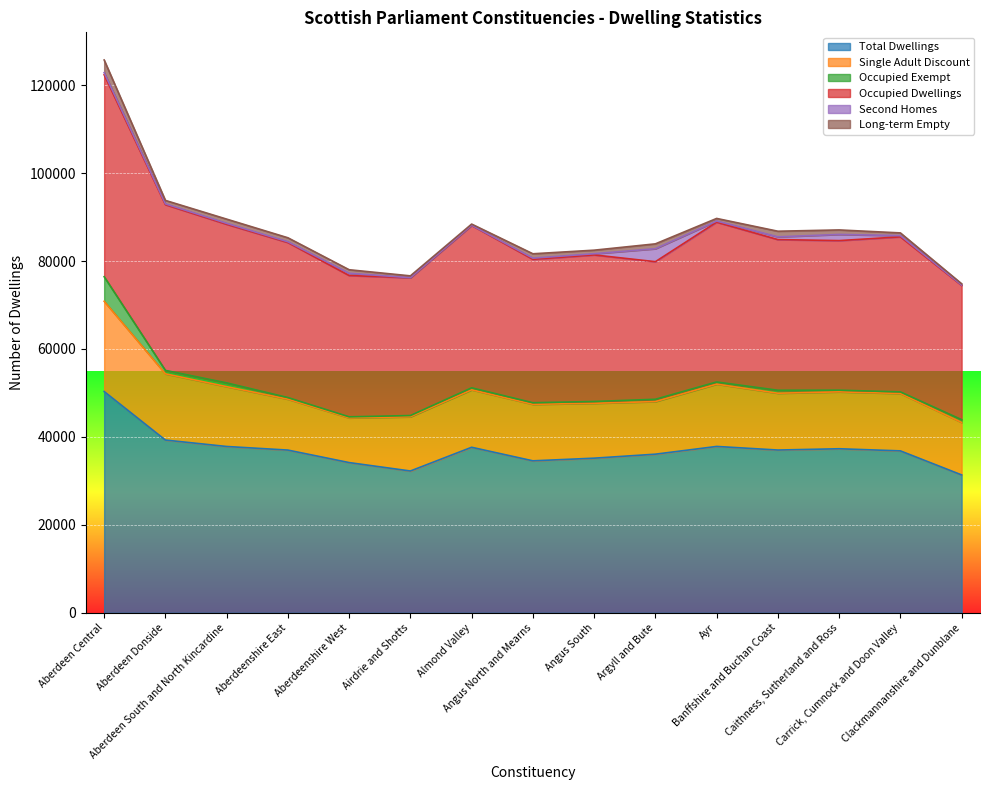

What is the average value of the Occupied Dwellings series?

34863